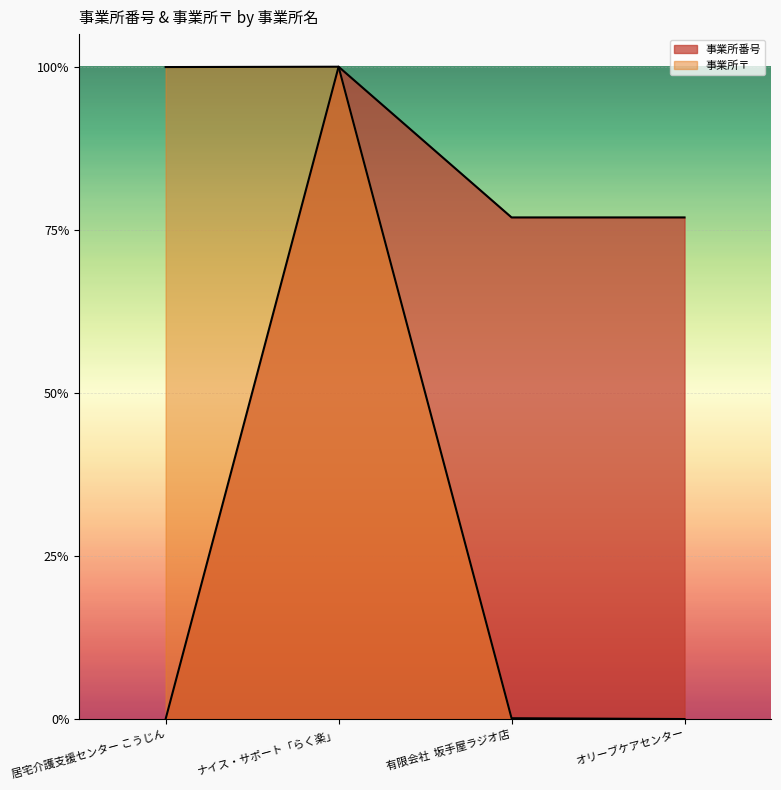

Count the number of data series in this chart.

2